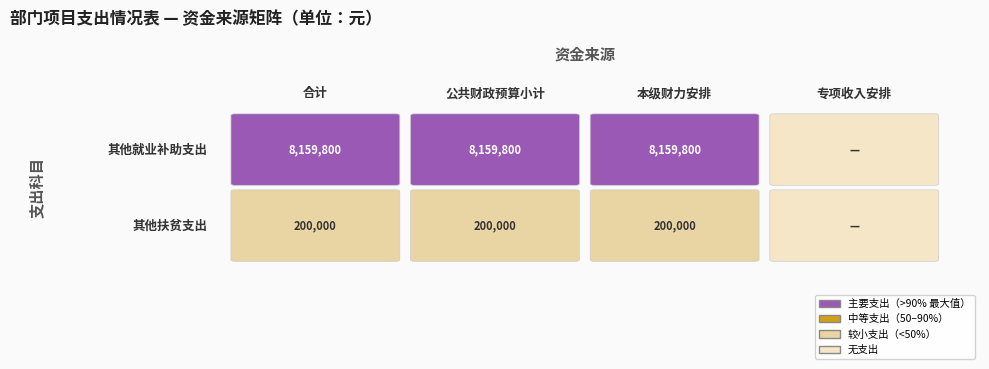

At how many categories does at least one series exceed 608702?

3